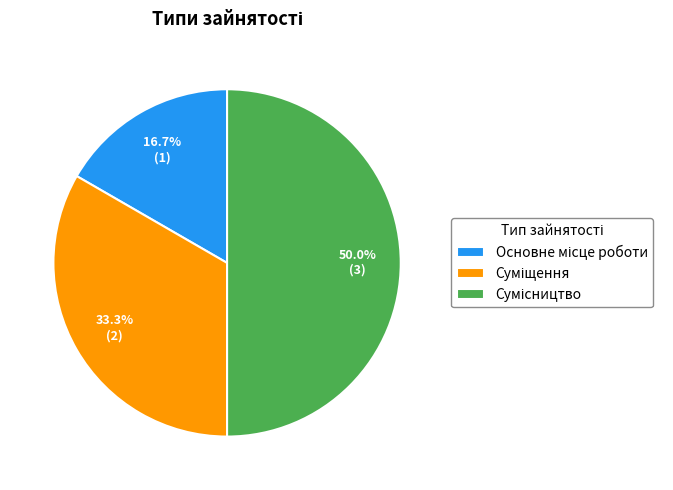

How many segments does this pie chart have?

3